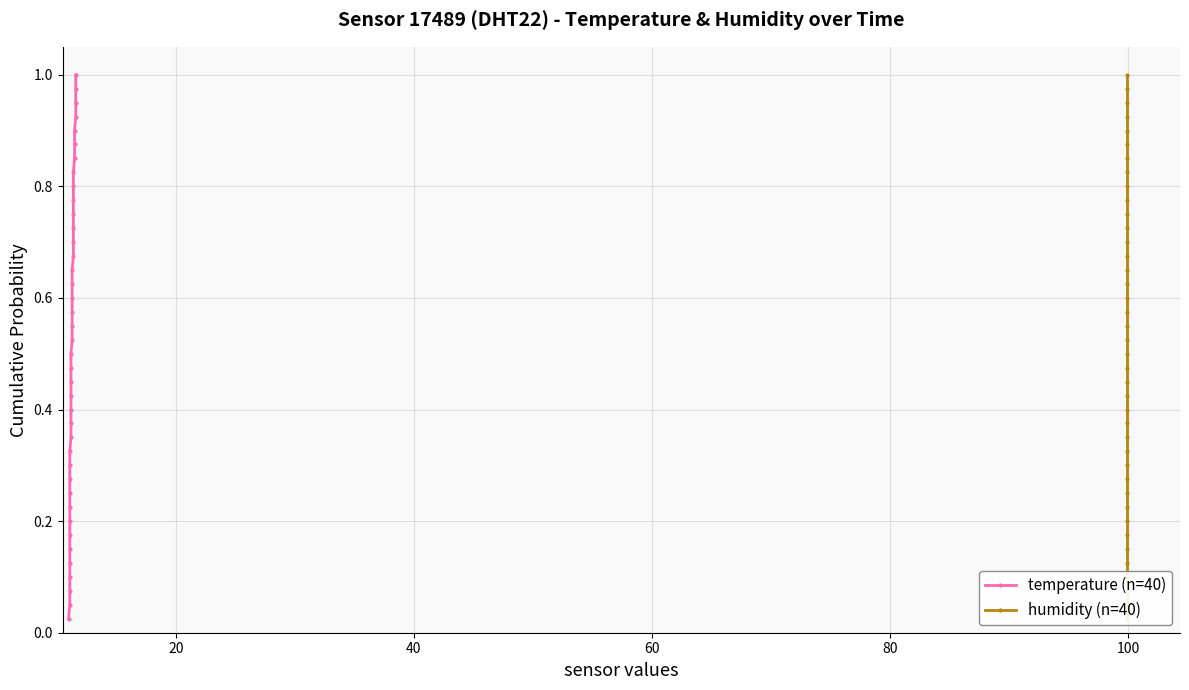

The value of humidity (n=40) at 39 is 0.7. True or false?

False